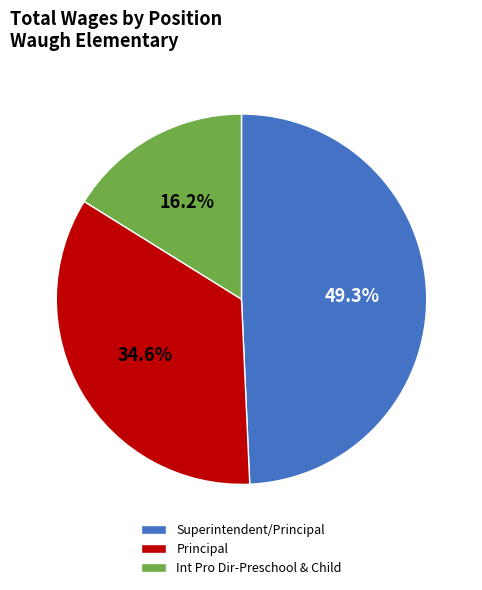

How many slices are in this pie chart?

3